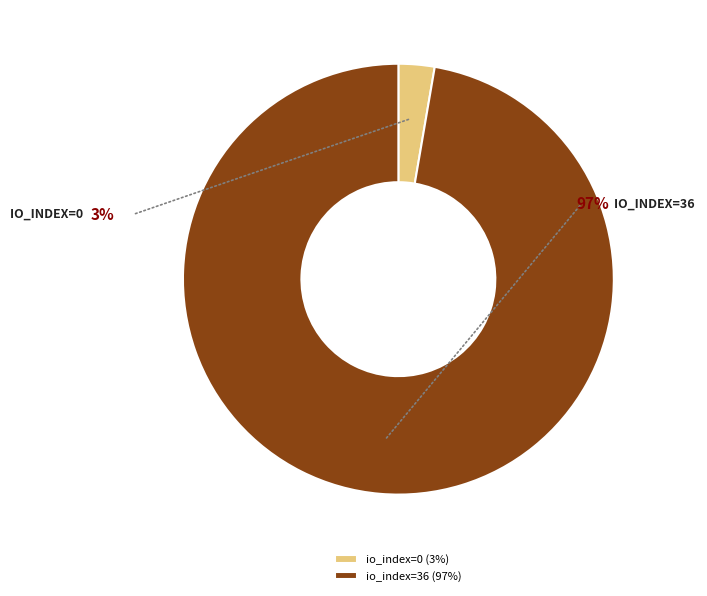

Rank the categories by value from lowest to highest.

io_index=0, io_index=36